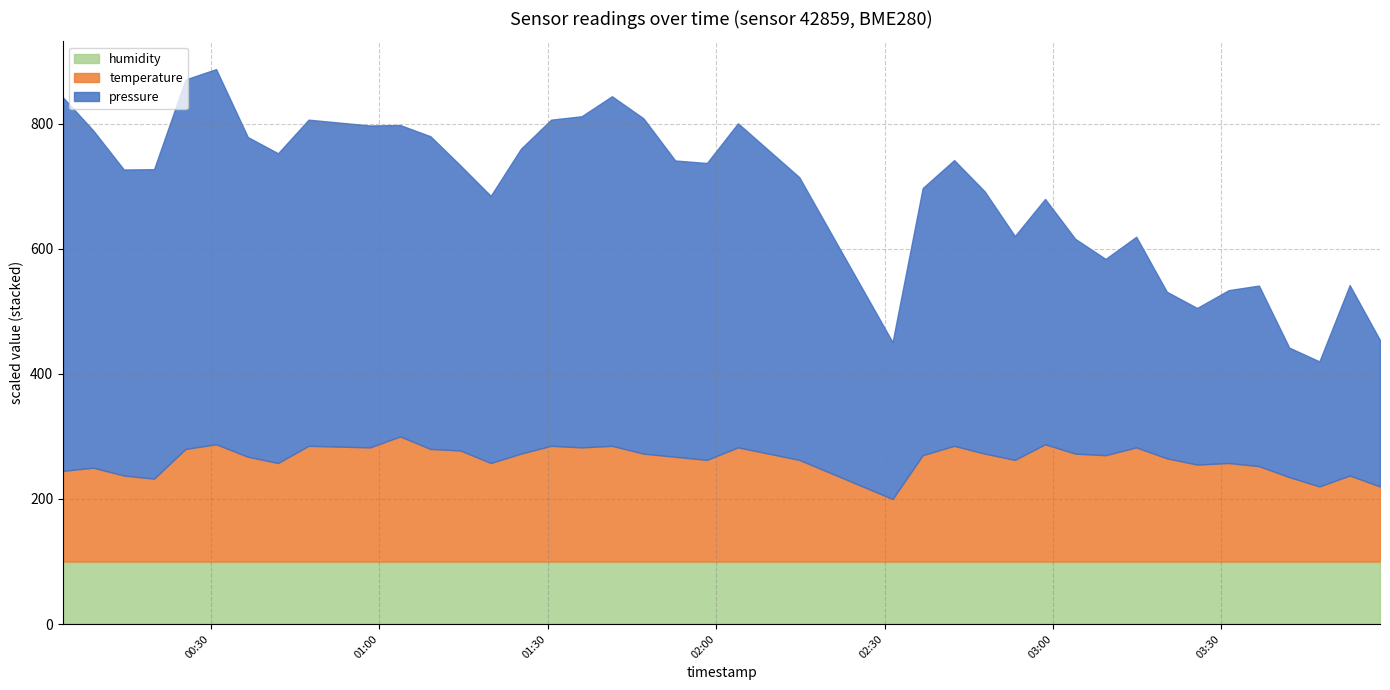

Is it true that temperature equals 124.8 at 2023-03-03T00:47:25?

False